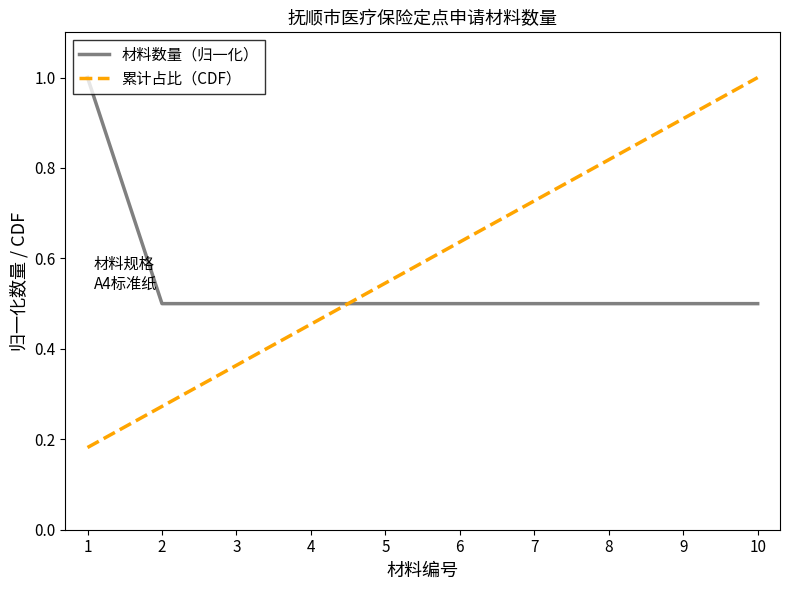

What is the maximum value shown in the chart?

1.0